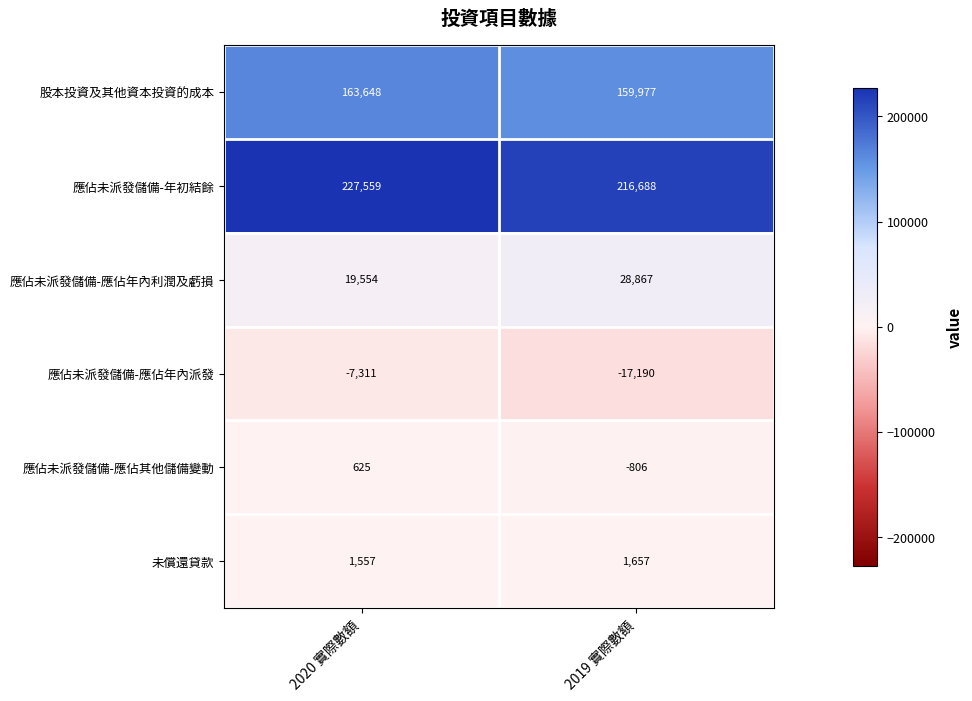

The 應佔未派發儲備-應佔年內利潤及虧損 series shows 38507 at 2019 實際數額. True or false?

False